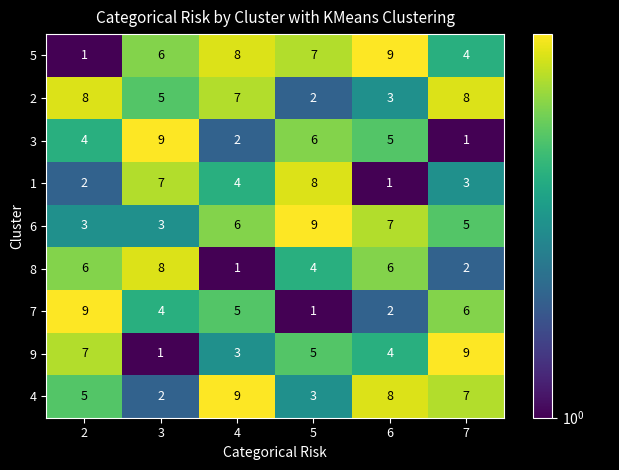

At how many categories does at least one series exceed 2?

6